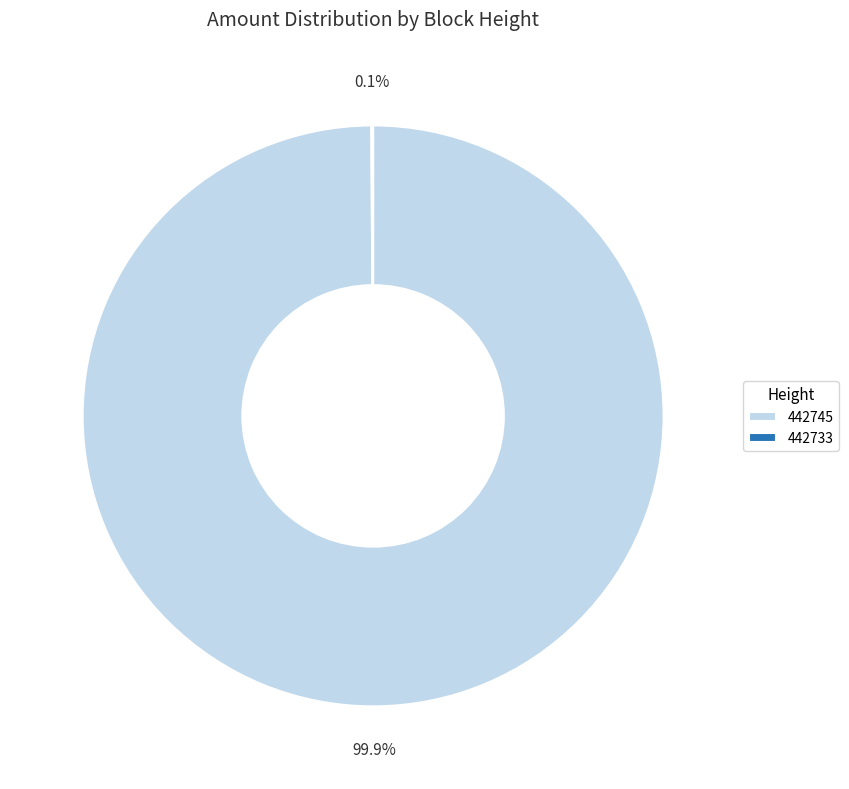

What percentage is NOT represented by 442745?

0.1%